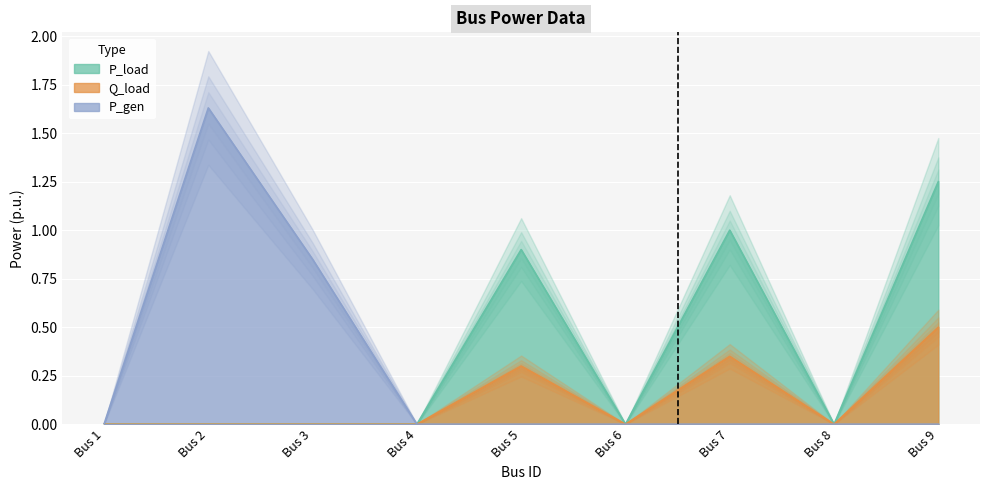

True or false: Q_load has a value of 0.0 at Bus 6.

True